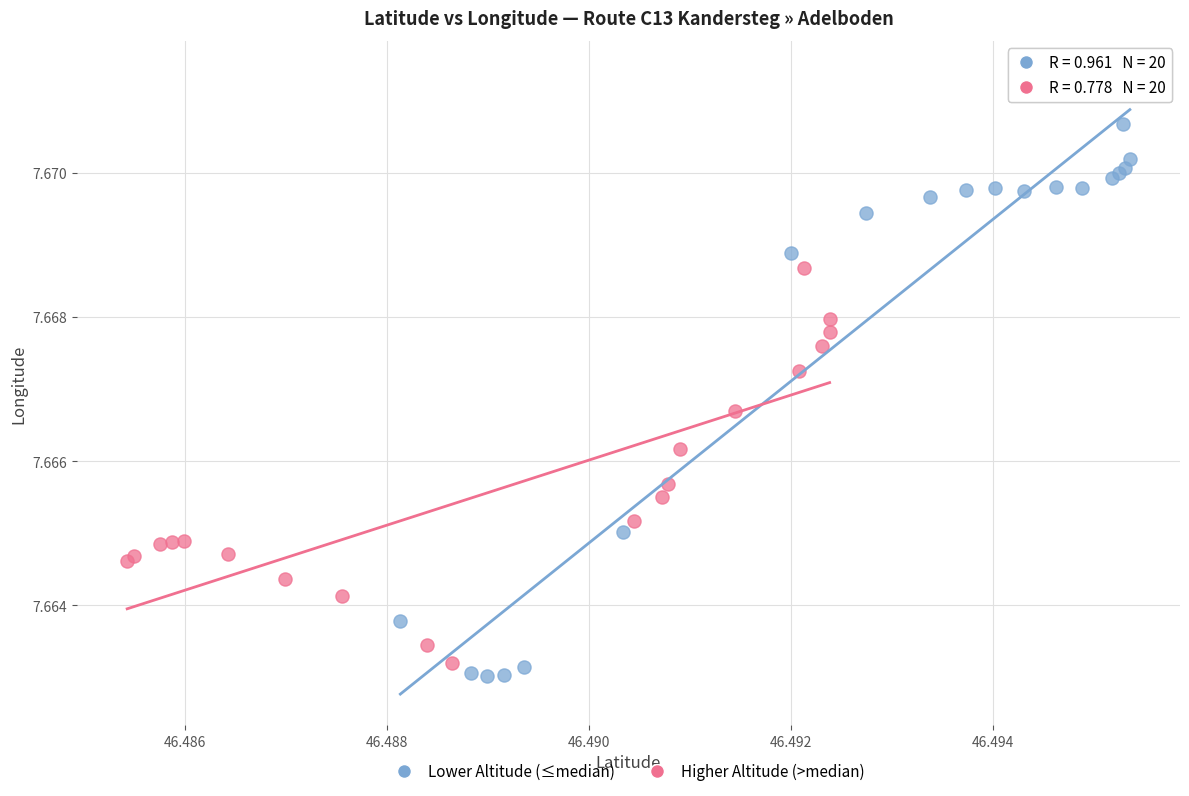

Which series reaches the minimum Y coordinate?

Lower Altitude (≤median)